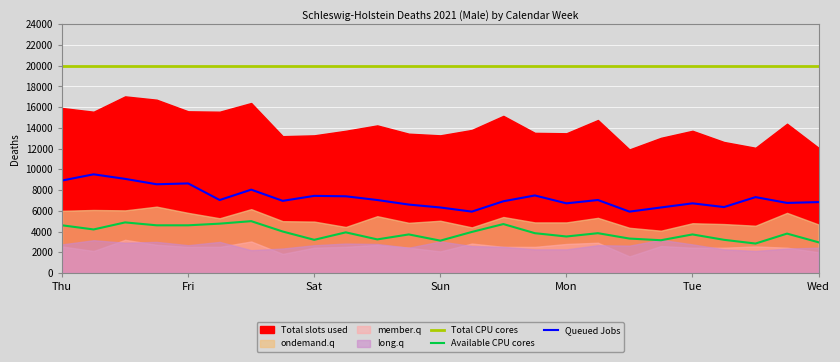

What is the highest value of the Available CPU cores series?

5000